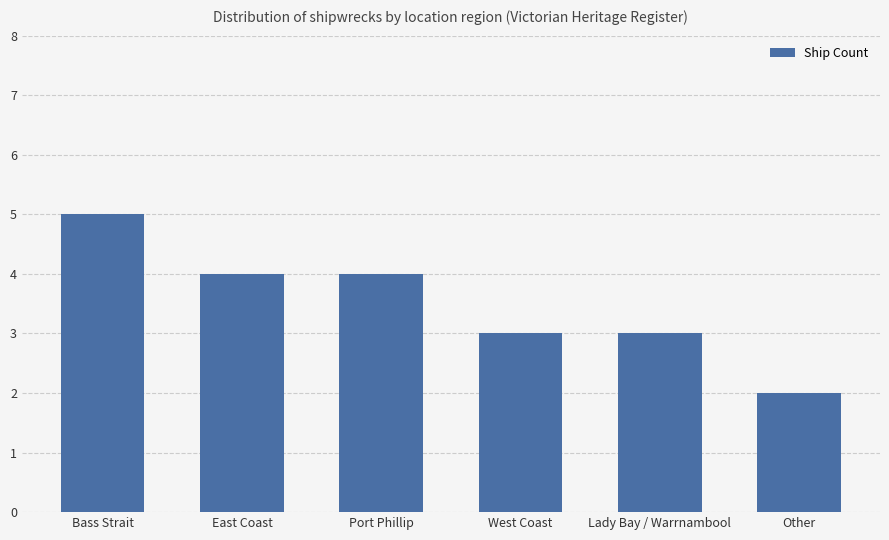

At which category does the chart reach its minimum across all series?

Other